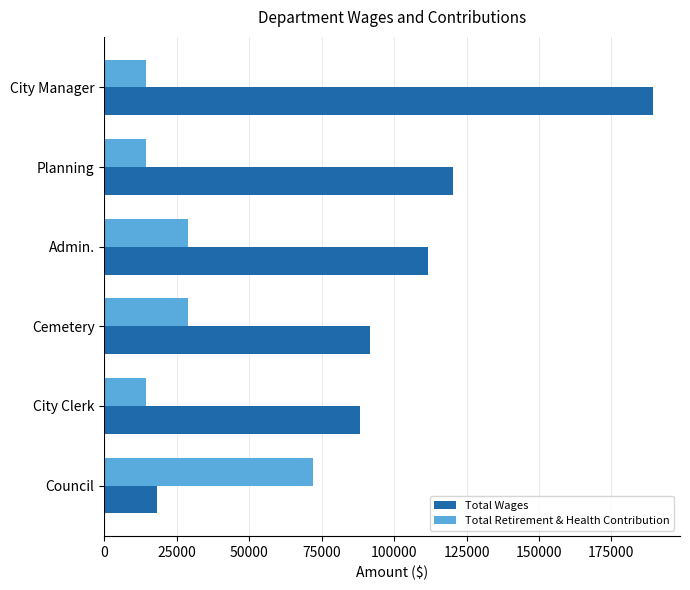

What is the lowest value of the Total Retirement & Health Contribution series?

14400